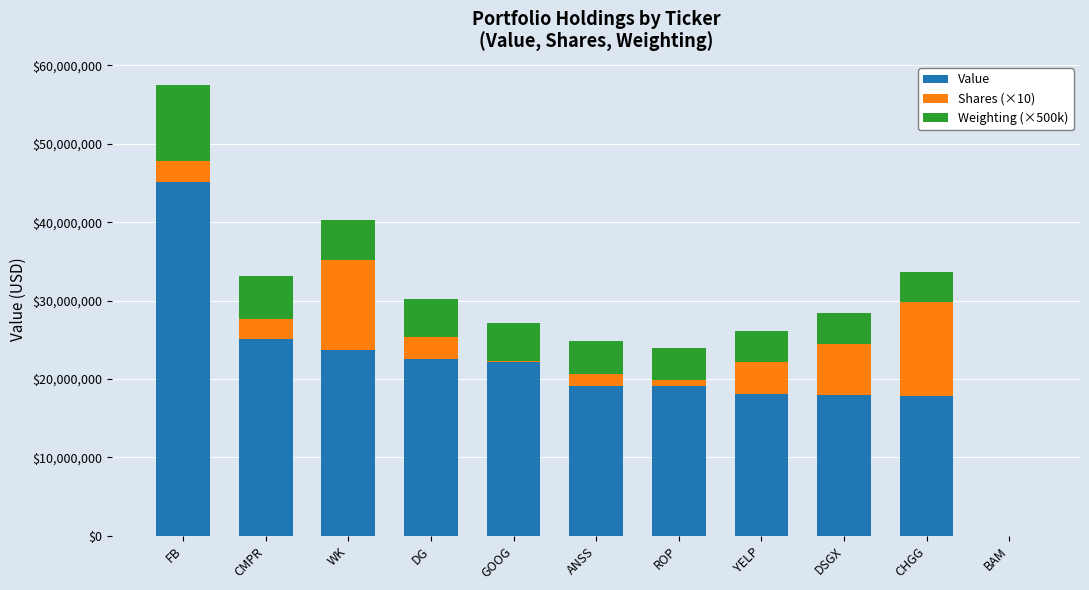

The Value series shows 15092548 at FB. True or false?

False